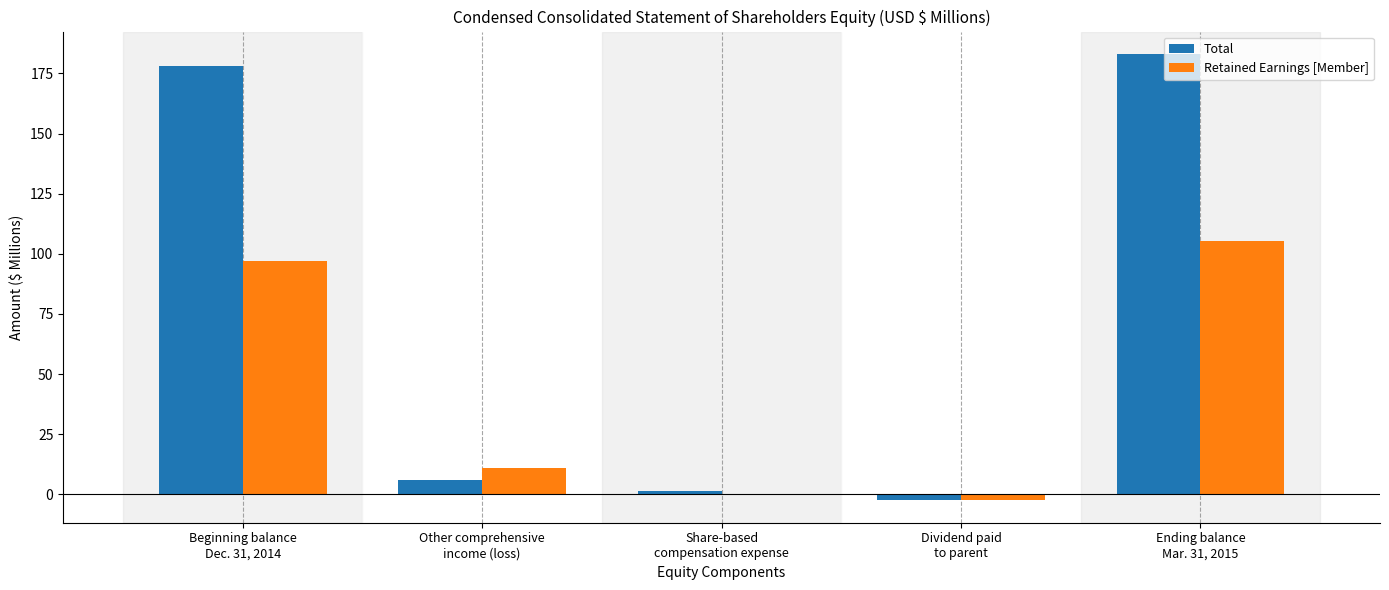

What is the maximum value shown in the chart?

183.1